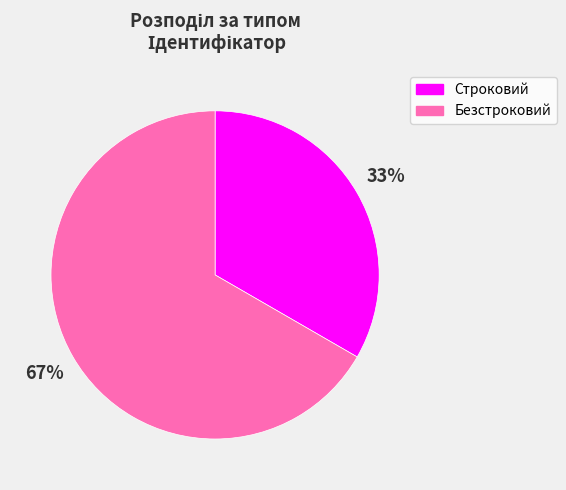

What is the ratio of the value at Строковий to the value at Безстроковий?

0.5